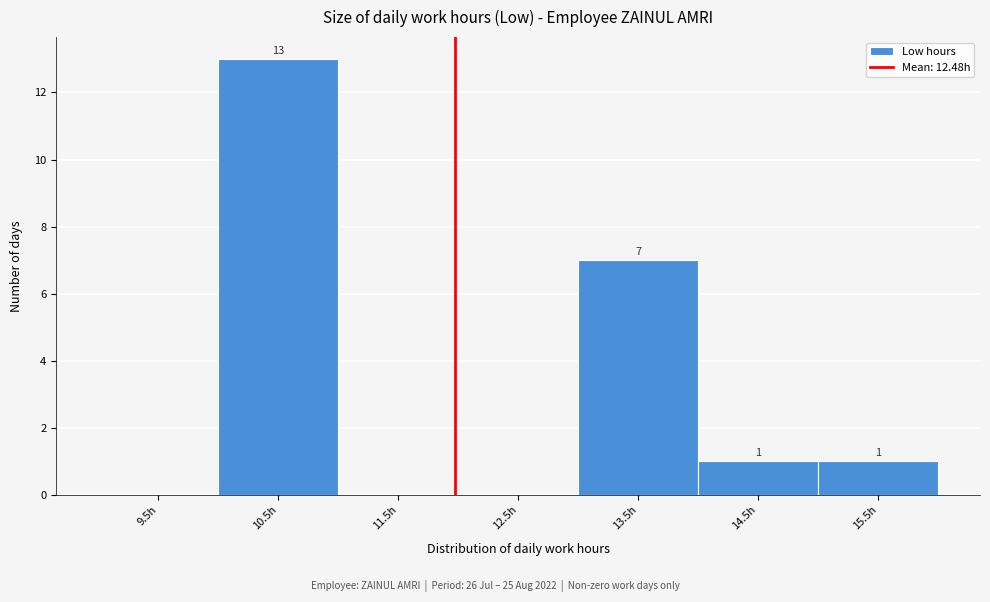

Reading right to left, list all the values displayed in this chart.

15.5h=1	14.5h=1	13.5h=7	12.5h=0	11.5h=0	10.5h=13	9.5h=0